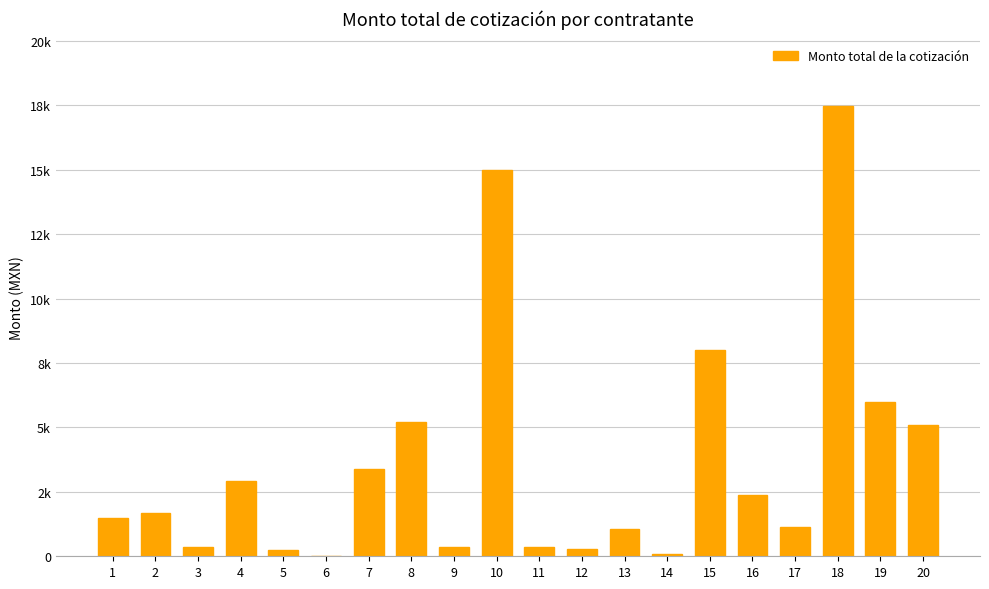

The value at 5 is 251.9. True or false?

True